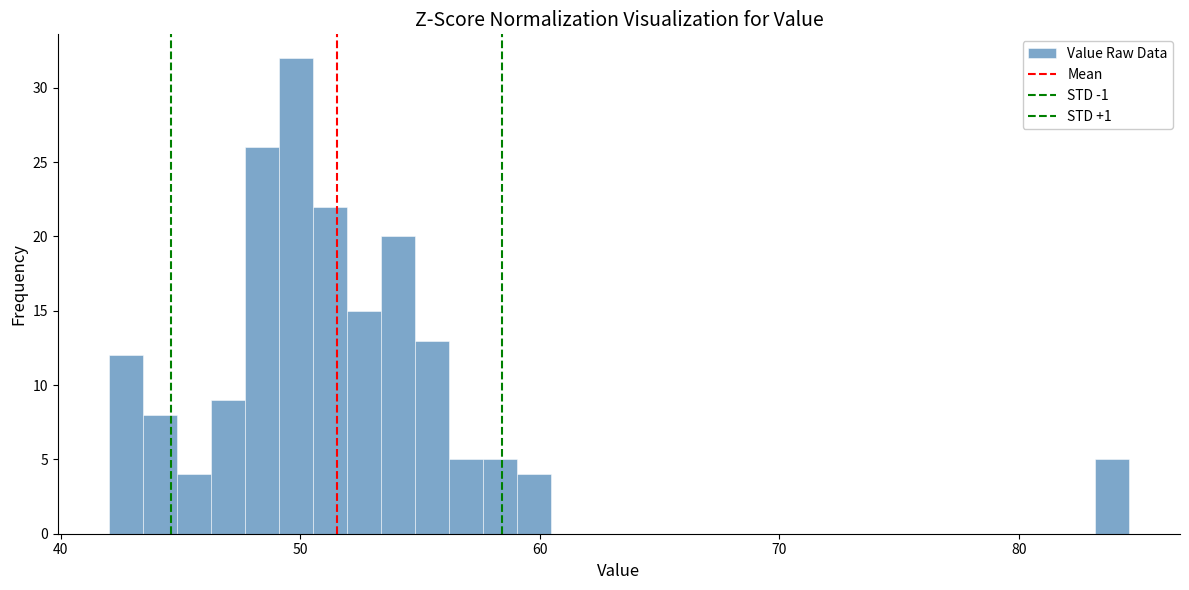

Read against the x-axis, roughly where is the centre of the tallest bar?

50